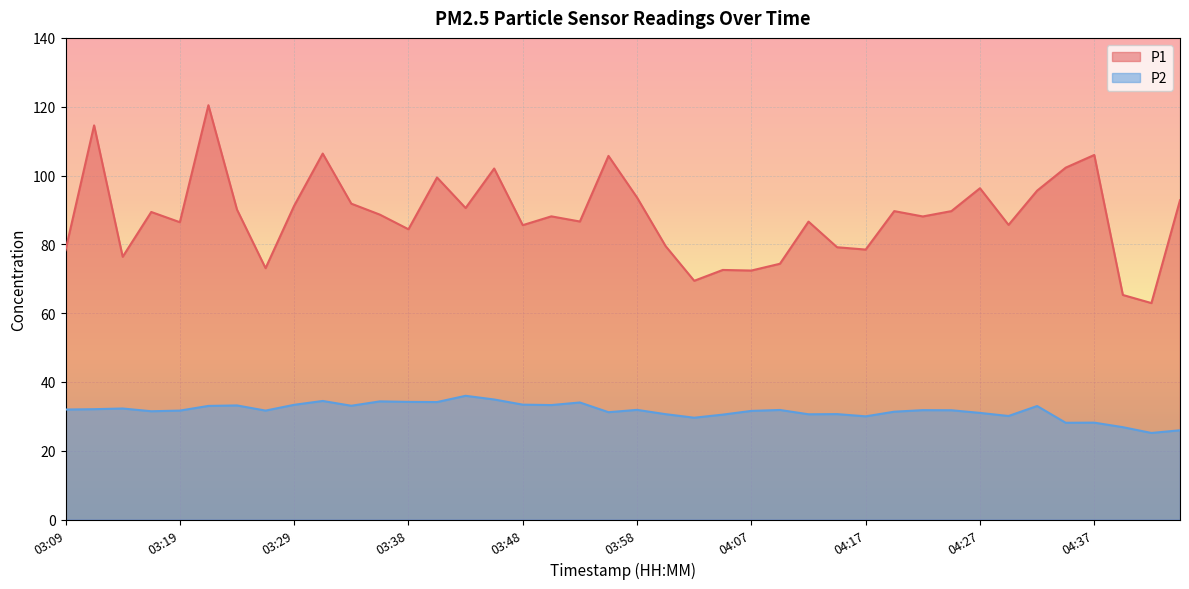

What is the sum of all P1 values?

3529.3